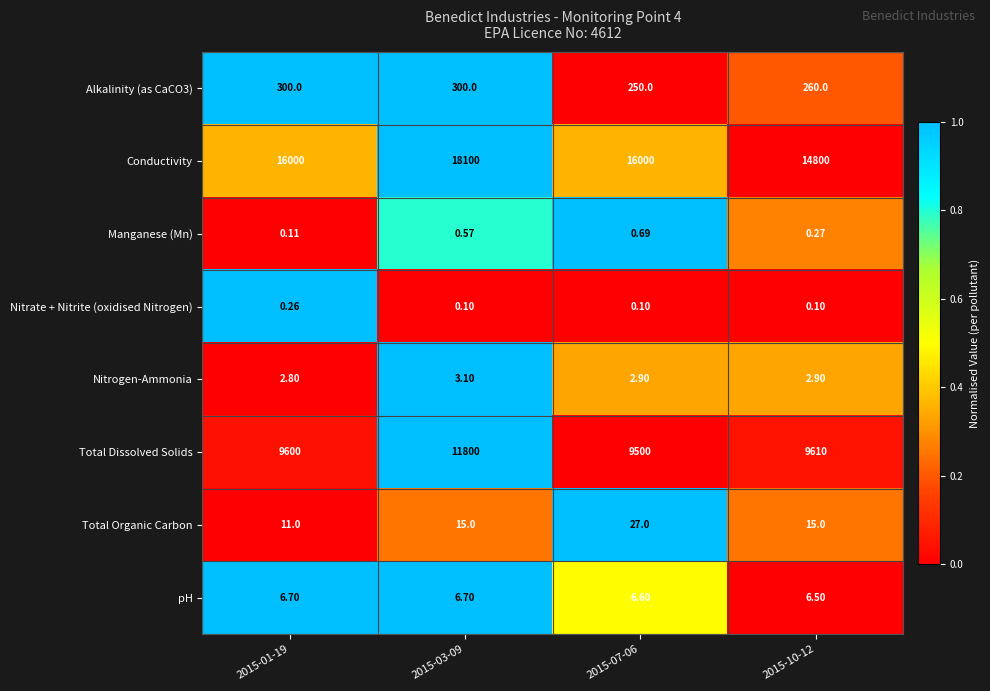

Which series has the largest range (max minus min)?

Conductivity